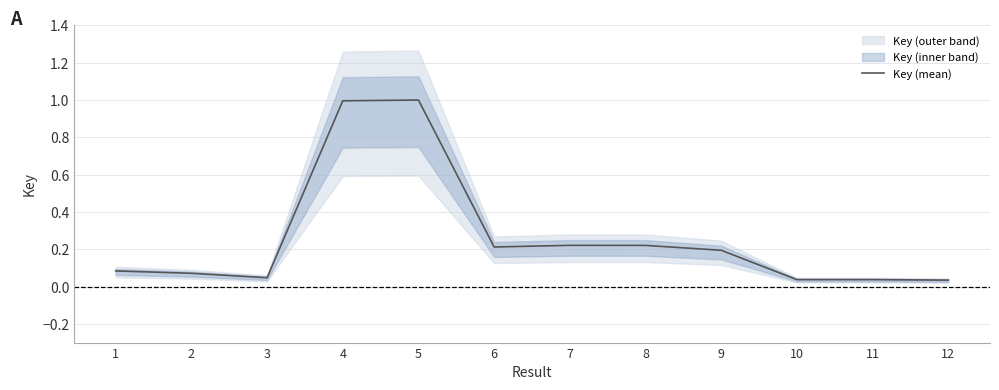

Rank the categories by value from highest to lowest.

5, 4, 7, 8, 6, 9, 1, 2, 3, 10, 11, 12